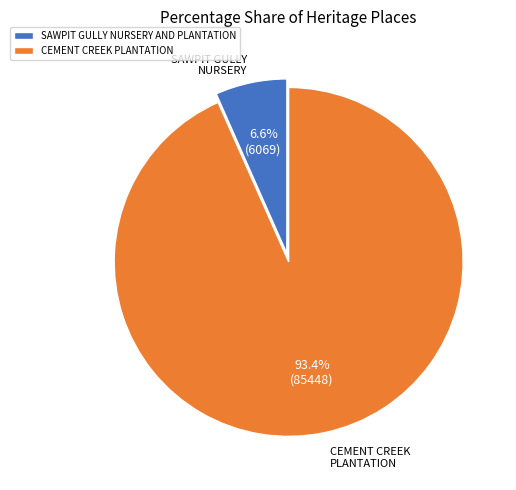

The CEMENT CREEK PLANTATION slice represents 93% of the pie. True or false?

True